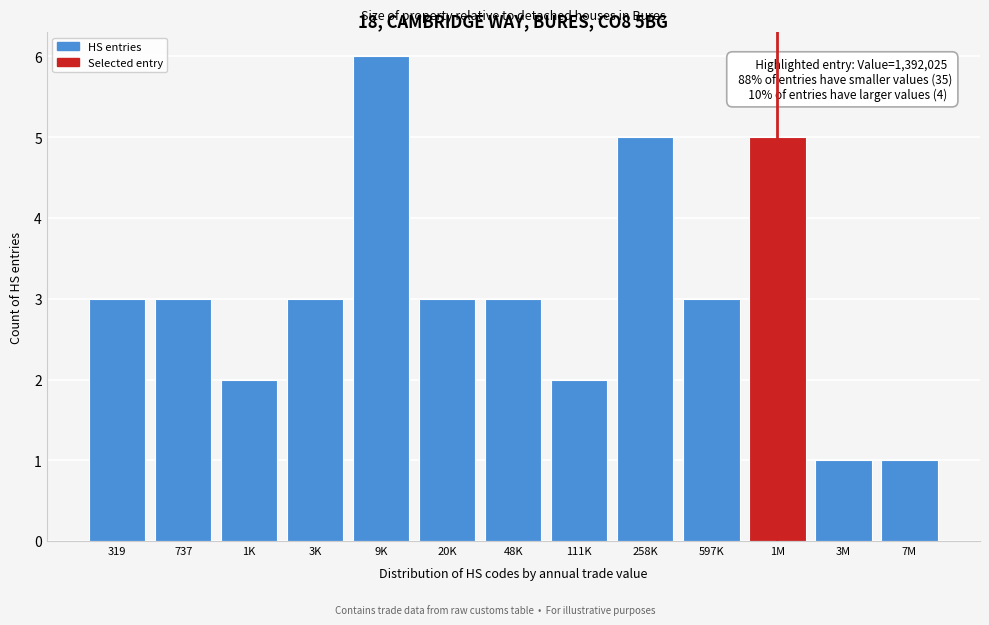

Reading left to right, list all the values displayed in this chart.

319=3	737=3	1K=2	3K=3	9K=6	20K=3	48K=3	111K=2	258K=5	597K=3	1M=5	3M=1	7M=1